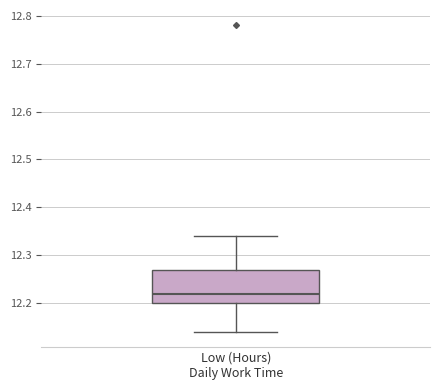

Transcribe this box plot: give where the median line is, the range the box spans, and where the two whiskers end, as read against the y-axis. The values are not printed on the chart, so give them approximately, as read against the axis.

median 12.22, box 12.20 to 12.27, whiskers 12.14 to 12.34